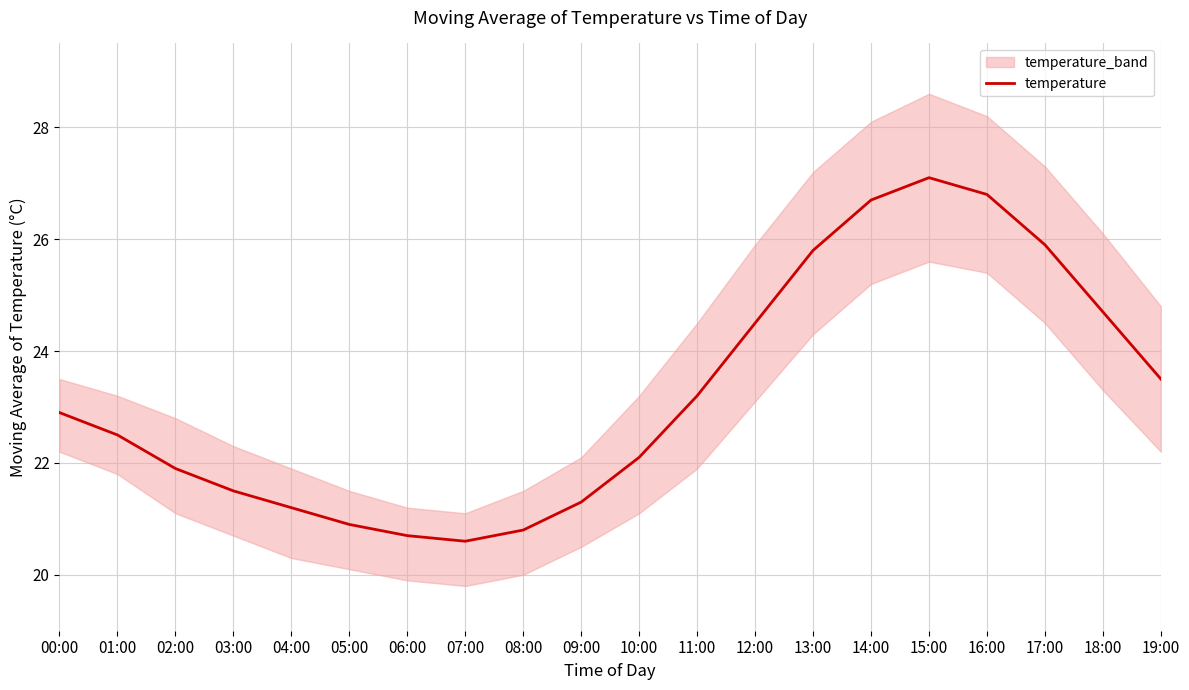

Reading right to left, extract all data points from this chart.

19:00=23.5	18:00=24.7	17:00=25.9	16:00=26.8	15:00=27.1	14:00=26.7	13:00=25.8	12:00=24.5	11:00=23.2	10:00=22.1	09:00=21.3	08:00=20.8	07:00=20.6	06:00=20.7	05:00=20.9	04:00=21.2	03:00=21.5	02:00=21.9	01:00=22.5	00:00=22.9